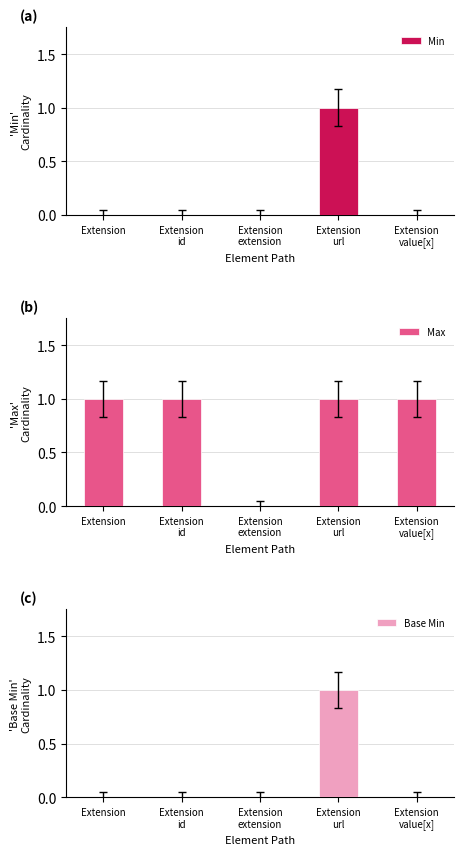

What is the label of the 2nd bar from the left?

Extension
id